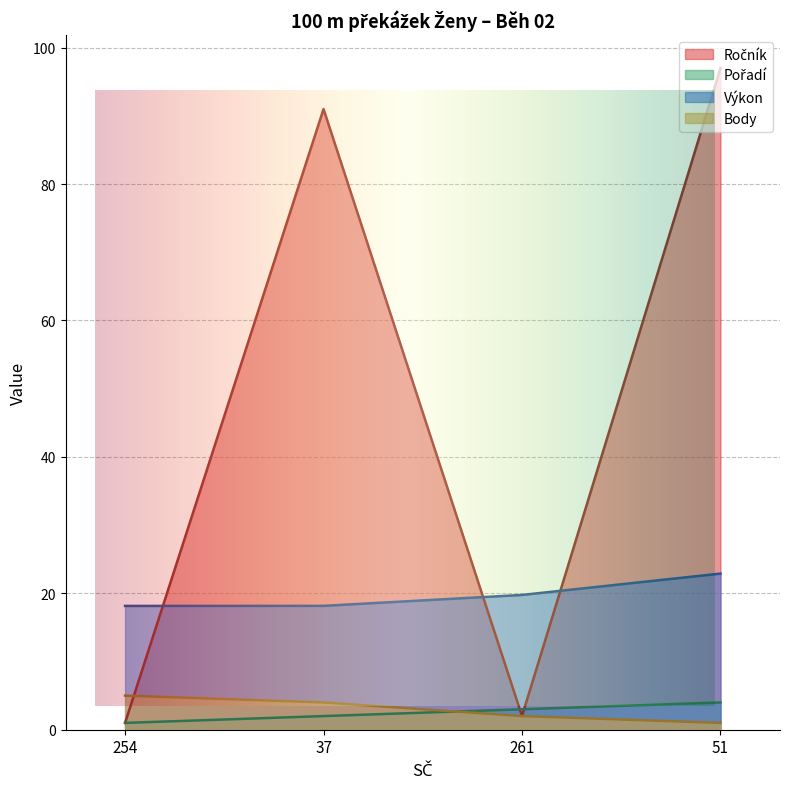

List the series in order of their peak value, lowest first.

Pořadí, Body, Výkon, Ročník